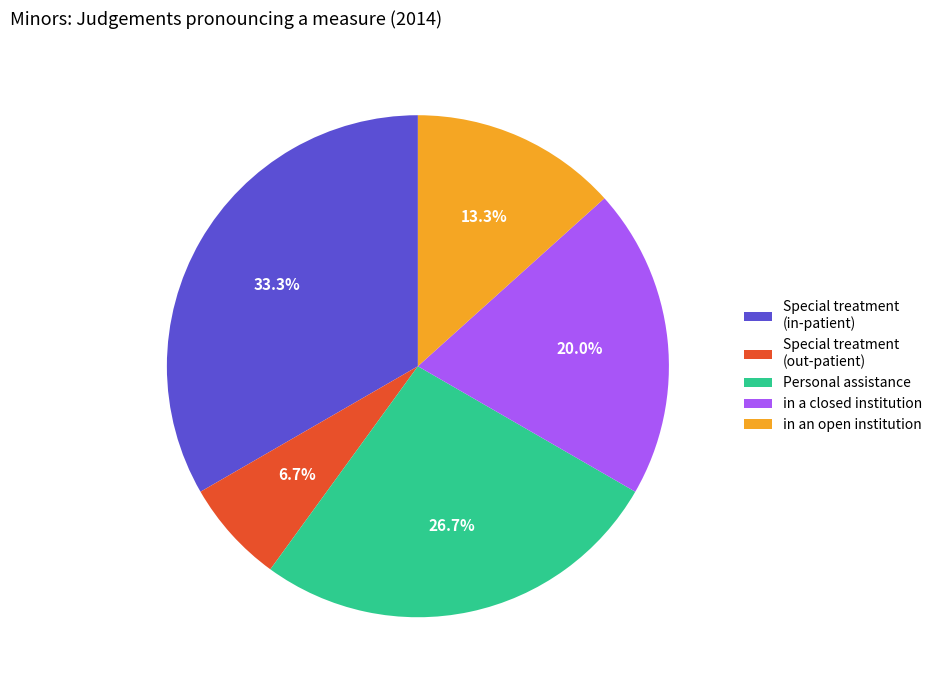

What is the ratio of the value at in a closed institution to the value at Special treatment (out-patient)?

3.0